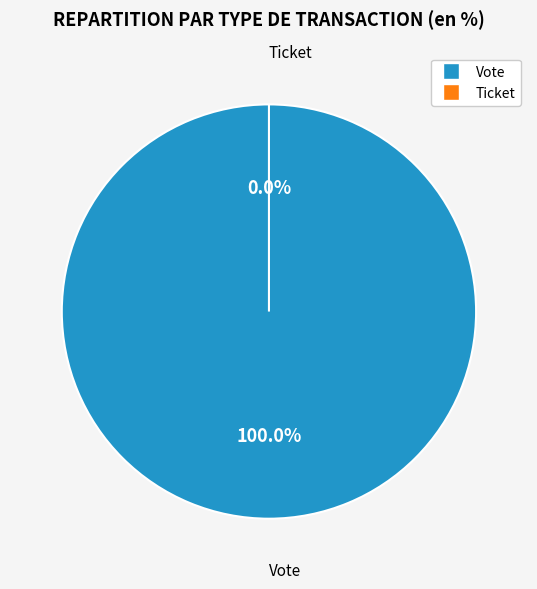

To the nearest percent, what is the average slice percentage?

50%